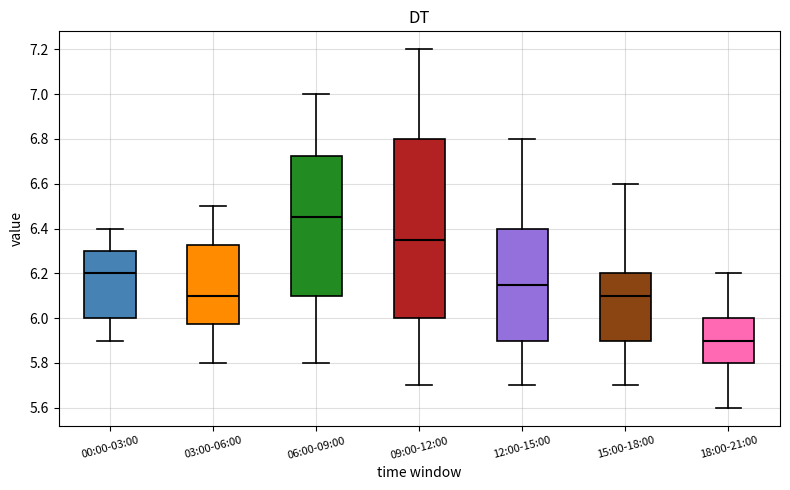

Reading left to right, read every box against the y-axis: the position of its median line, the range the box covers, and the ends of its whiskers. The values are not printed on the chart, so give them approximately, as read against the axis.

00:00-03:00: median 6.20, box 6.00 to 6.30, whiskers 5.90 to 6.40
03:00-06:00: median 6.10, box 5.98 to 6.32, whiskers 5.80 to 6.50
06:00-09:00: median 6.46, box 6.10 to 6.72, whiskers 5.80 to 7.00
09:00-12:00: median 6.36, box 6.00 to 6.80, whiskers 5.70 to 7.20
12:00-15:00: median 6.16, box 5.90 to 6.40, whiskers 5.70 to 6.80
15:00-18:00: median 6.10, box 5.90 to 6.20, whiskers 5.70 to 6.60
18:00-21:00: median 5.90, box 5.80 to 6.00, whiskers 5.60 to 6.20